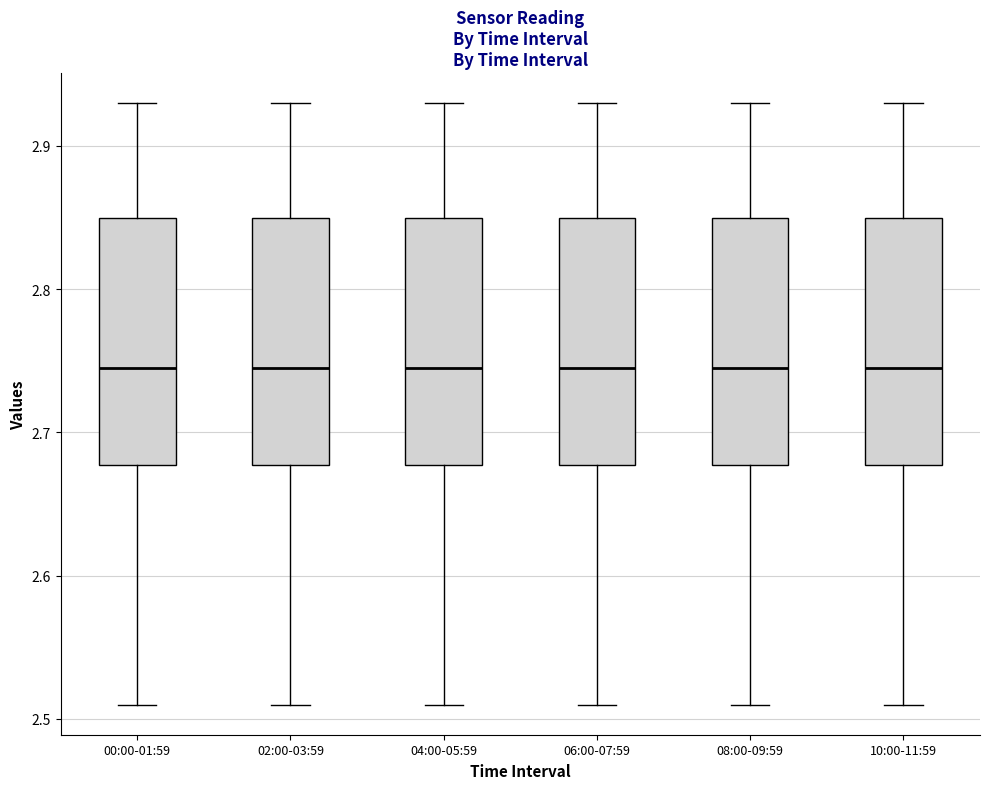

Reading left to right, transcribe this box plot: for each box, give where its median line is, the range the box spans, and where its two whiskers end, as read against the y-axis. The values are not printed on the chart, so give them approximately, as read against the axis.

00:00-01:59: median 2.75, box 2.68 to 2.85, whiskers 2.51 to 2.93
02:00-03:59: median 2.75, box 2.68 to 2.85, whiskers 2.51 to 2.93
04:00-05:59: median 2.75, box 2.68 to 2.85, whiskers 2.51 to 2.93
06:00-07:59: median 2.75, box 2.68 to 2.85, whiskers 2.51 to 2.93
08:00-09:59: median 2.75, box 2.68 to 2.85, whiskers 2.51 to 2.93
10:00-11:59: median 2.75, box 2.68 to 2.85, whiskers 2.51 to 2.93